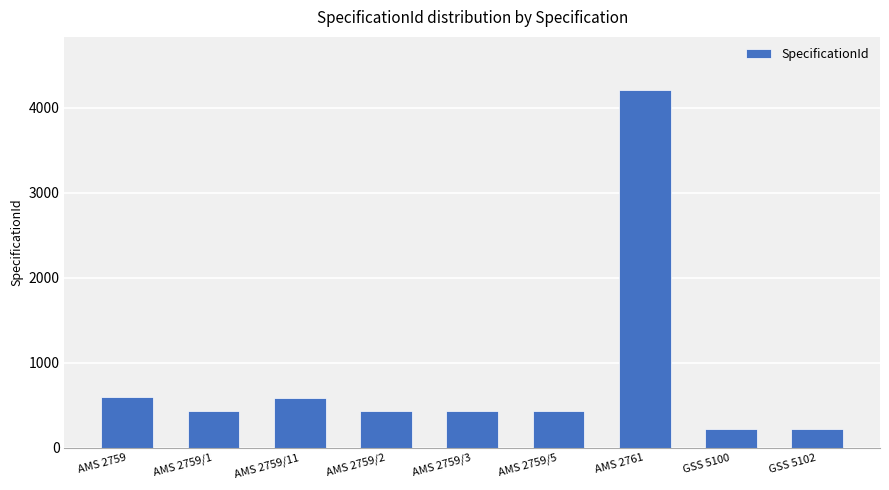

What is the value of the 3rd bar from the left?

592